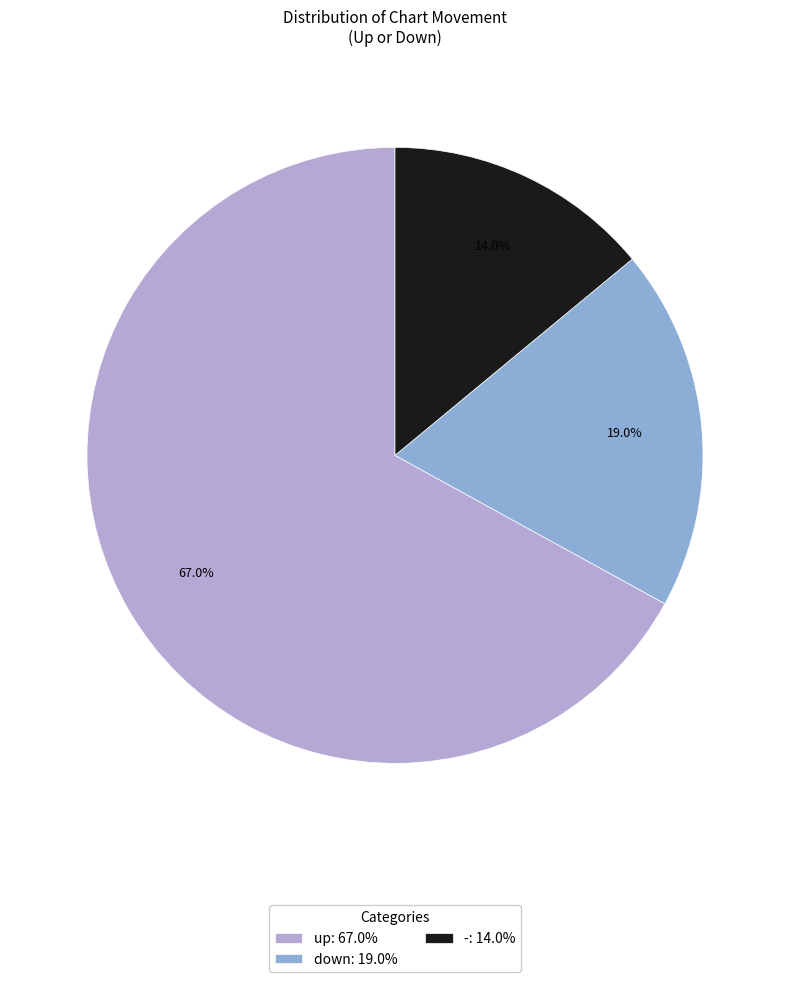

To the nearest percent, what percentage of the pie is down?

19%